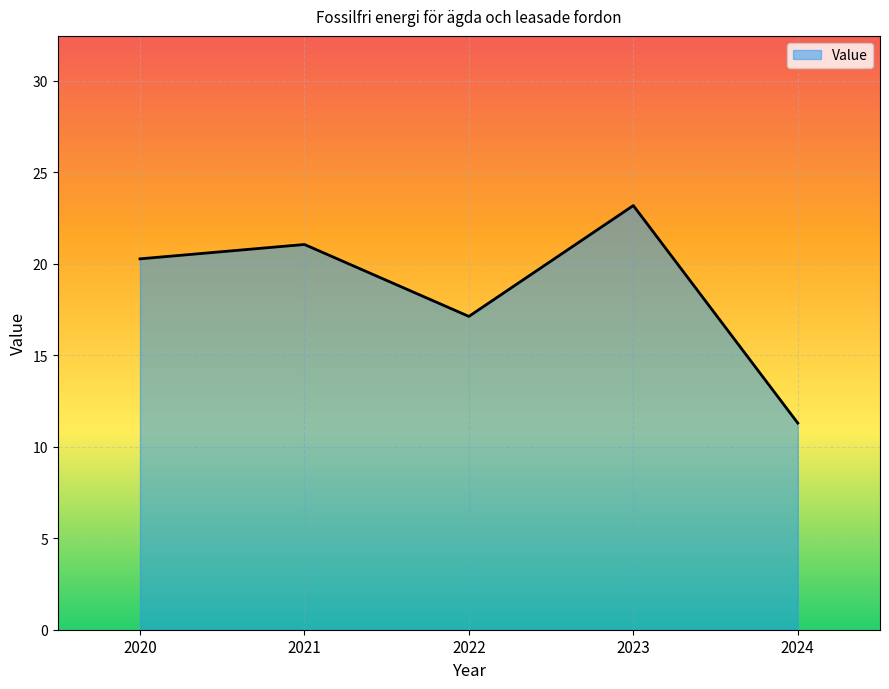

What is the approximate value at 2020?

20.3